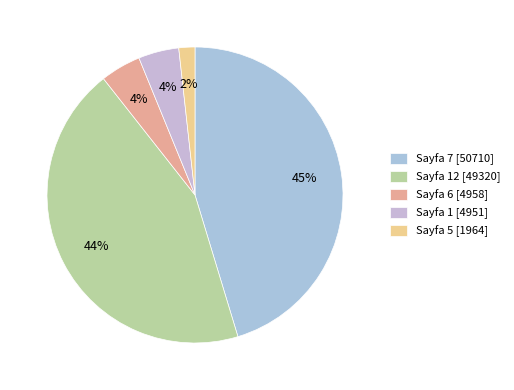

How many slices are in this pie chart?

5